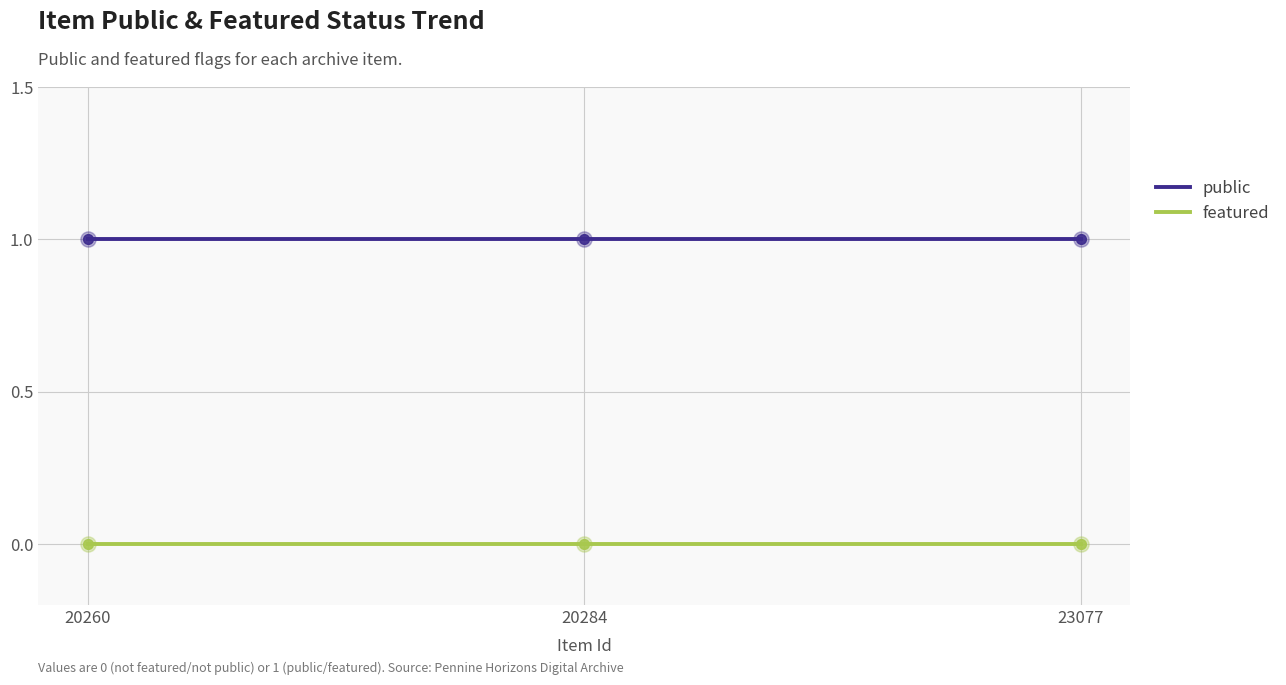

Is the value of featured at 20284 greater than the value of public at 23077?

No